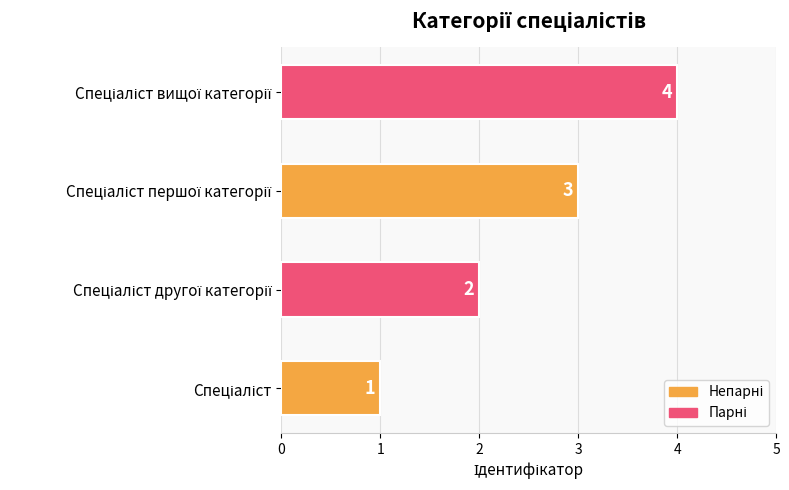

What is the sum of all values?

10